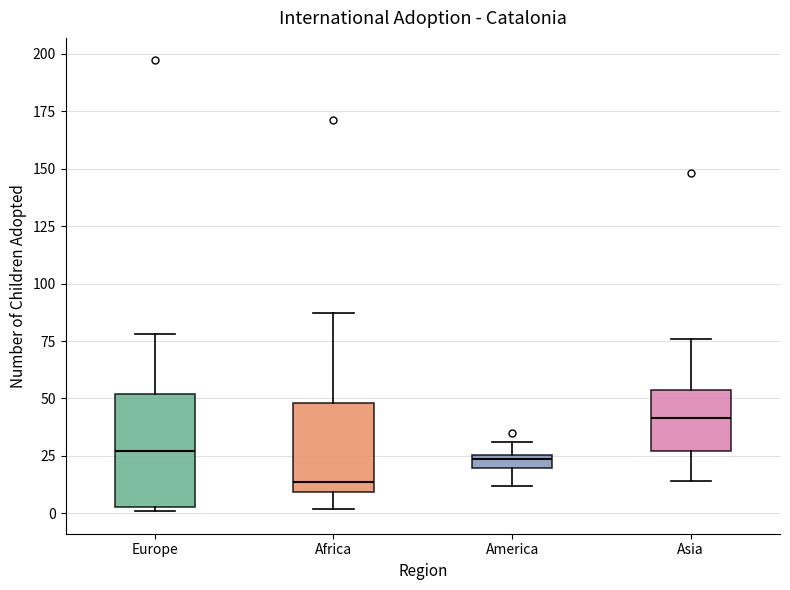

Comparing the boxes themselves (not the whiskers), which one is the tallest?

Europe